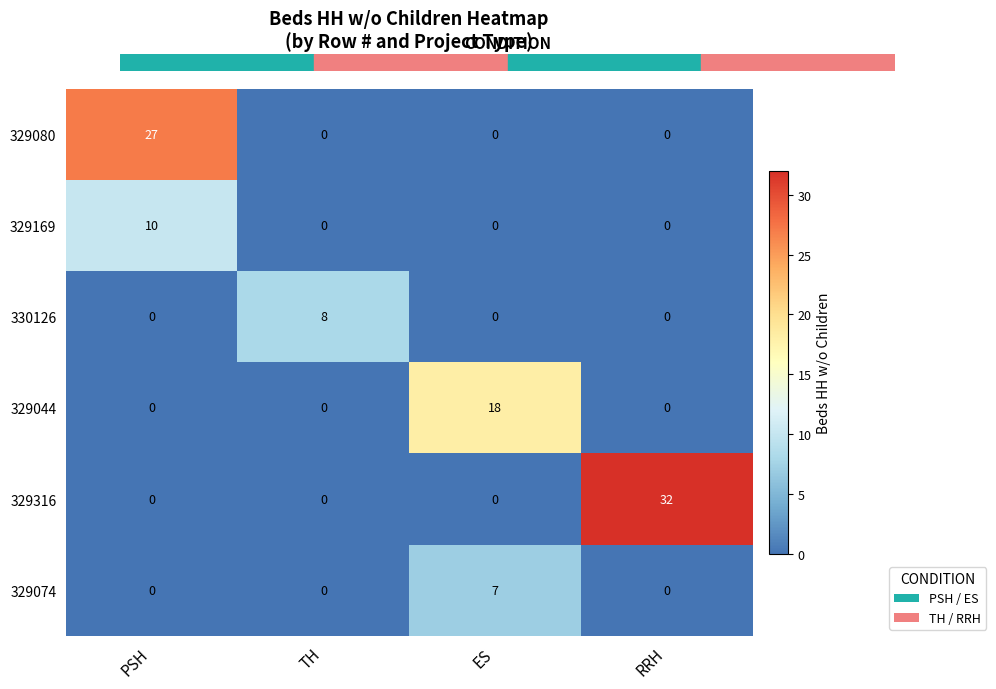

List the series in order of their peak value, highest first.

329316, 329080, 329044, 329169, 330126, 329074